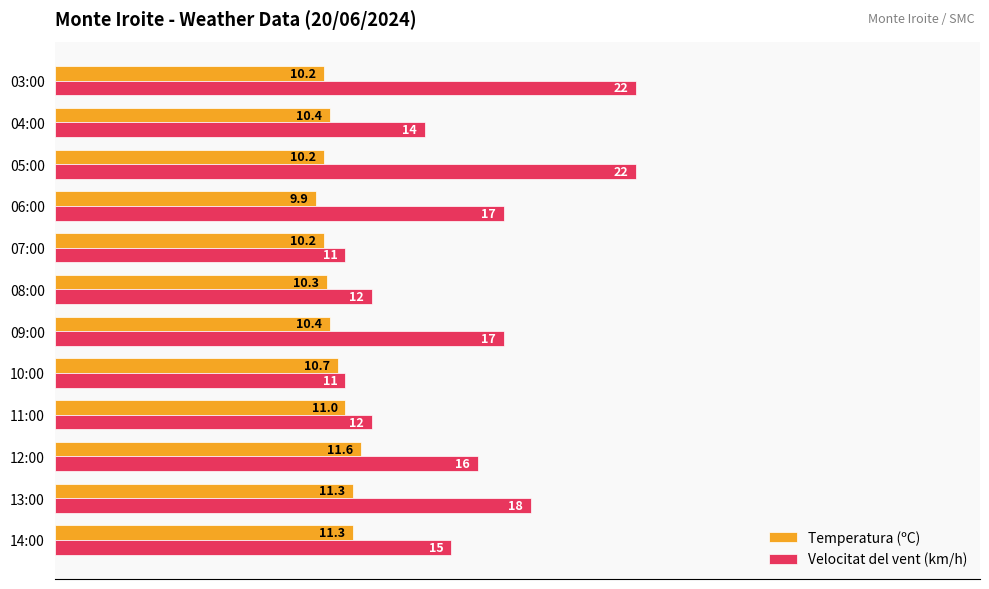

Between 06:00 and 04:00, which series saw the biggest shift?

Velocitat del vent (km/h)